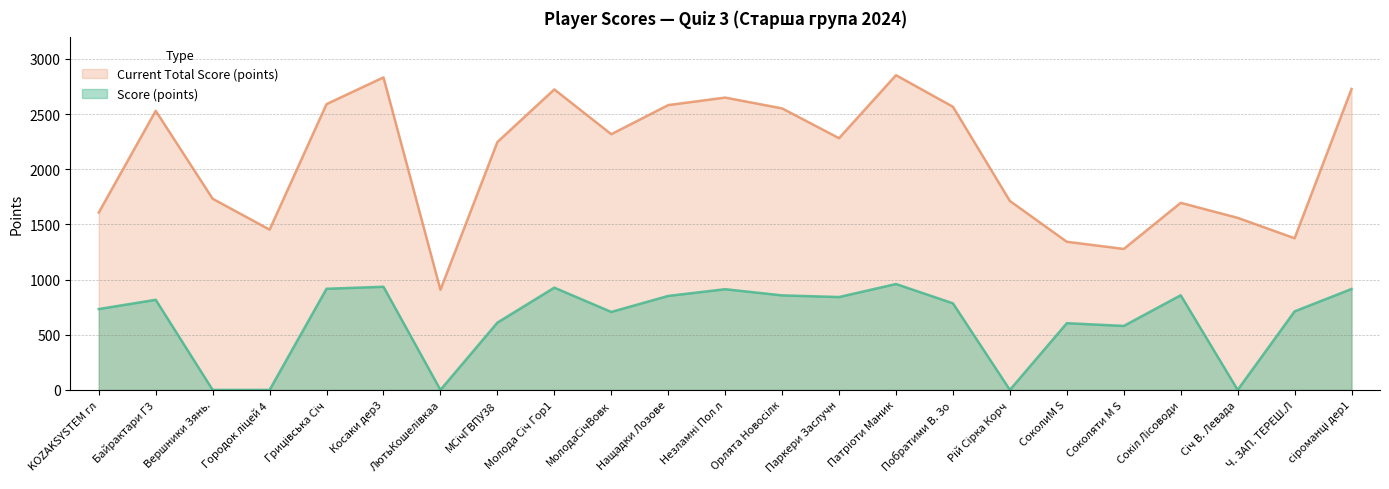

Reading left to right, what are all the values shown in this chart?

Score (points): 733	817	0	0	917	935	0	610	927	707	852	913	857	842	960	785	0	605	580	858	0	712	915
Current Total Score (points): 1608	2530	1733	1453	2591	2833	908	2247	2724	2318	2582	2650	2552	2282	2853	2567	1713	1343	1278	1696	1560	1375	2728